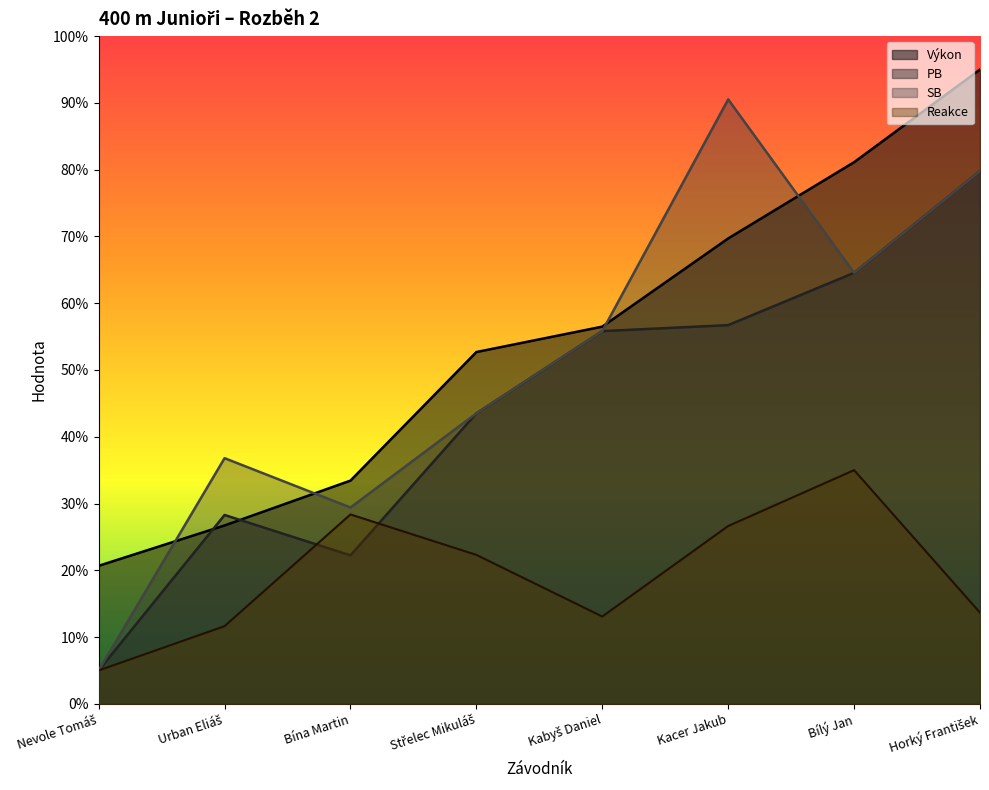

What is the difference between the maximum and minimum values in the SB series?

85.5